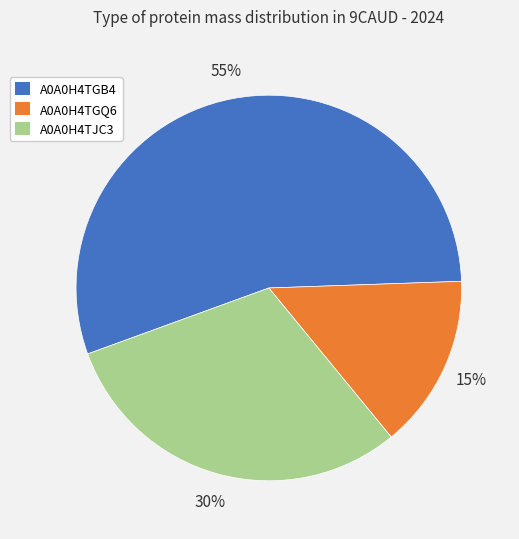

True or false: A0A0H4TJC3 accounts for 16% of the total.

False